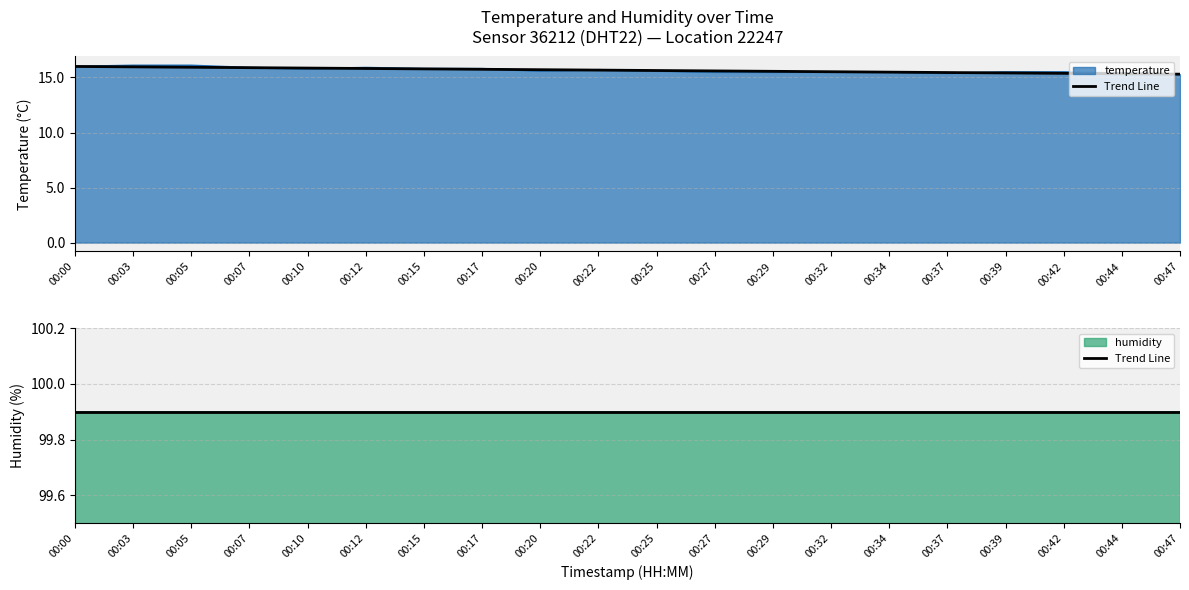

Does the chart have visible grid lines?

Yes